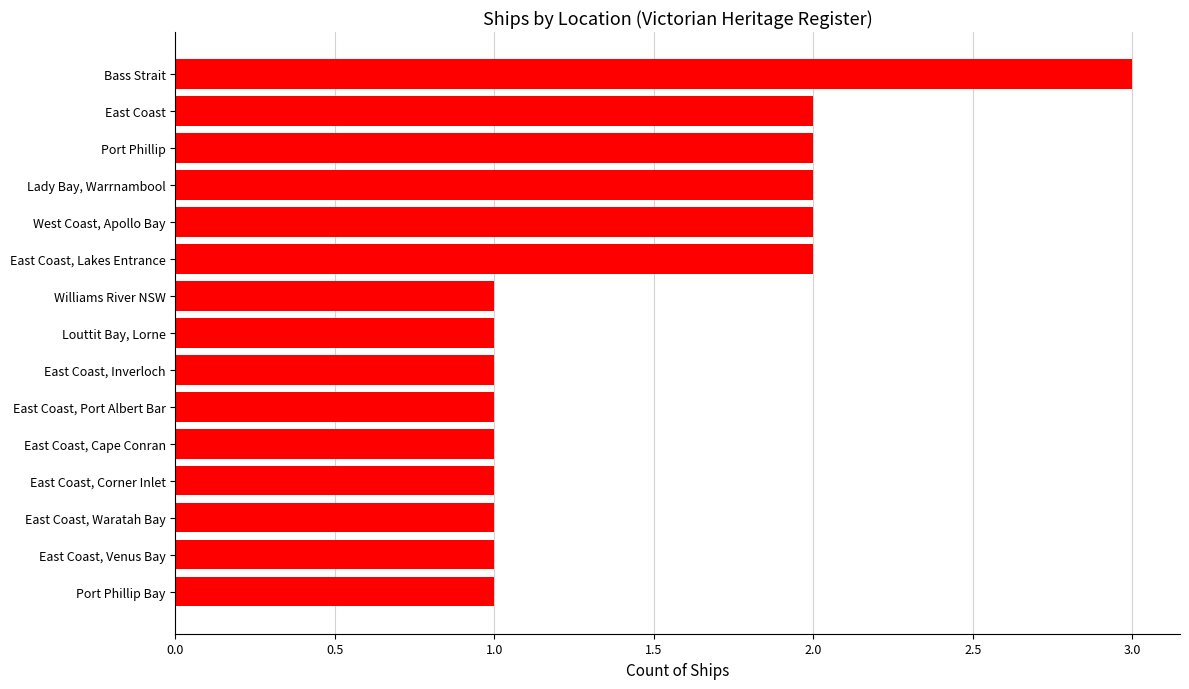

Is it true that the value at East Coast, Inverloch is 0?

False